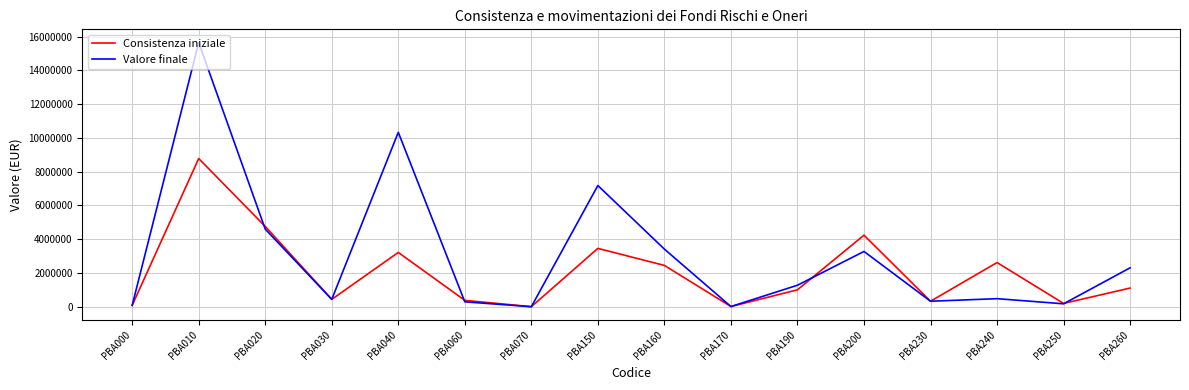

Rank the series by their maximum value, from highest to lowest.

Valore finale, Consistenza iniziale